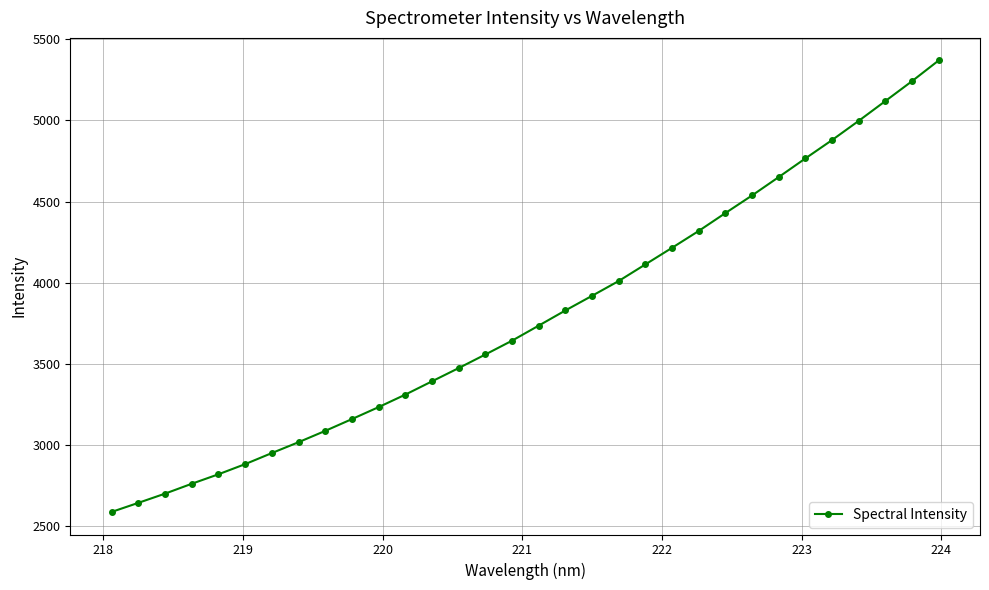

Is this an area chart (filled region under the line)?

No